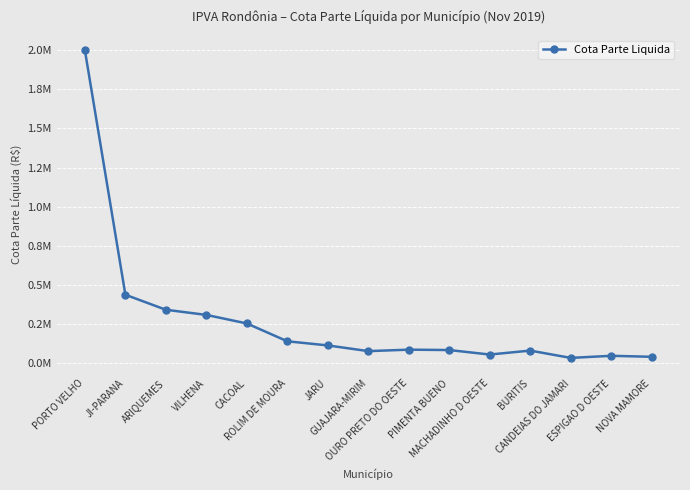

Does the chart have visible grid lines?

Yes